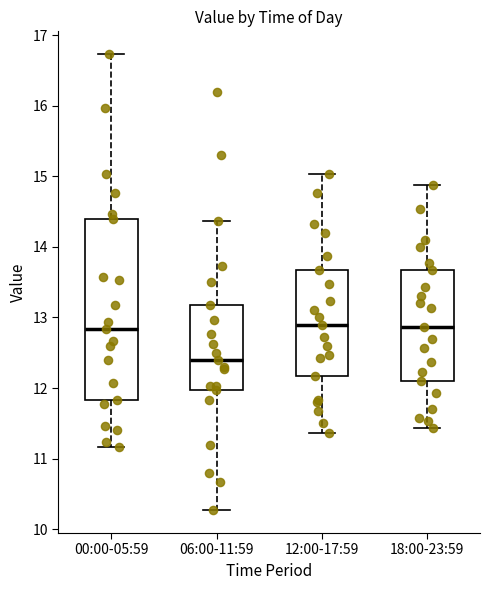

Reading left to right, read every box against the y-axis: the position of its median line, the range the box covers, and the ends of its whiskers. The values are not printed on the chart, so give them approximately, as read against the axis.

00:00-05:59: median 12.8, box 11.8 to 14.4, whiskers 11.2 to 16.7
06:00-11:59: median 12.4, box 12.0 to 13.2, whiskers 10.3 to 14.4
12:00-17:59: median 12.9, box 12.2 to 13.7, whiskers 11.4 to 15.0
18:00-23:59: median 12.9, box 12.1 to 13.7, whiskers 11.4 to 14.9